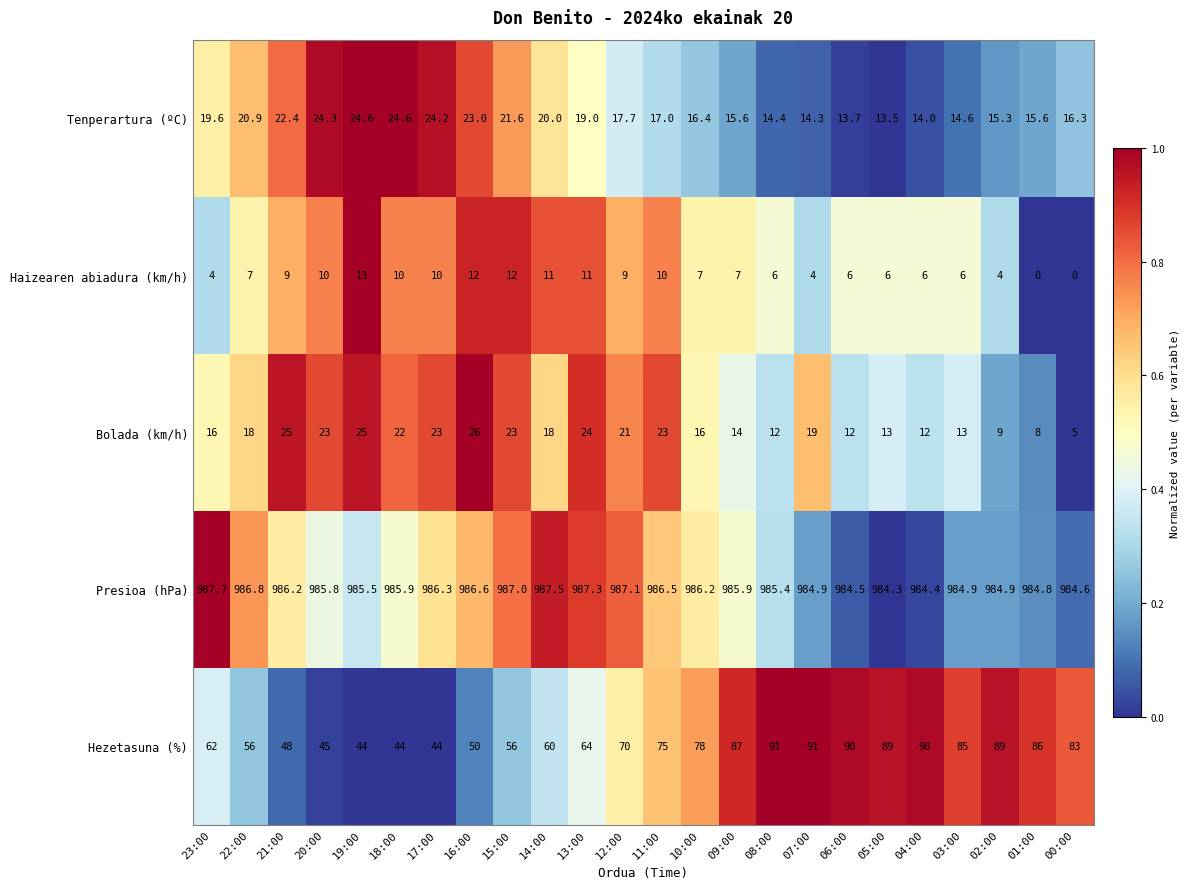

At which label is Hezetasuna (%) closest to 67?

13:00